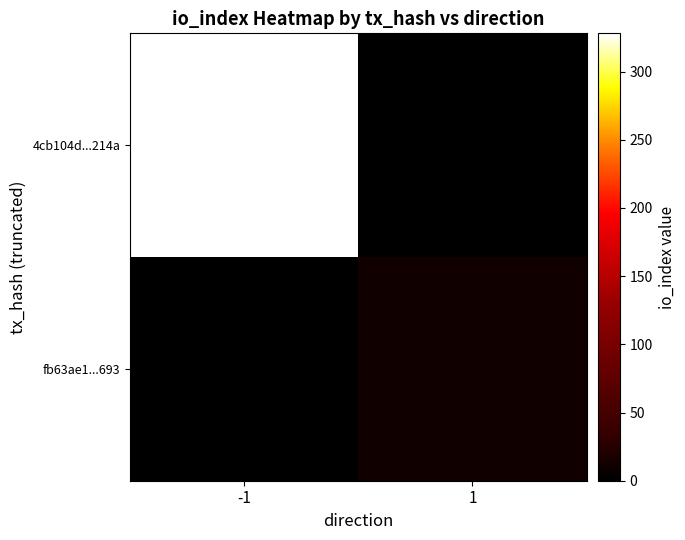

List the series in order of their peak value, lowest first.

fb63ae1...693, 4cb104d...214a